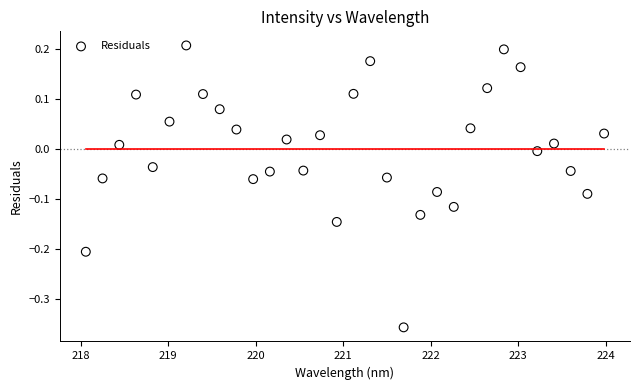

What is the range of Y values (max minus min)?

0.6